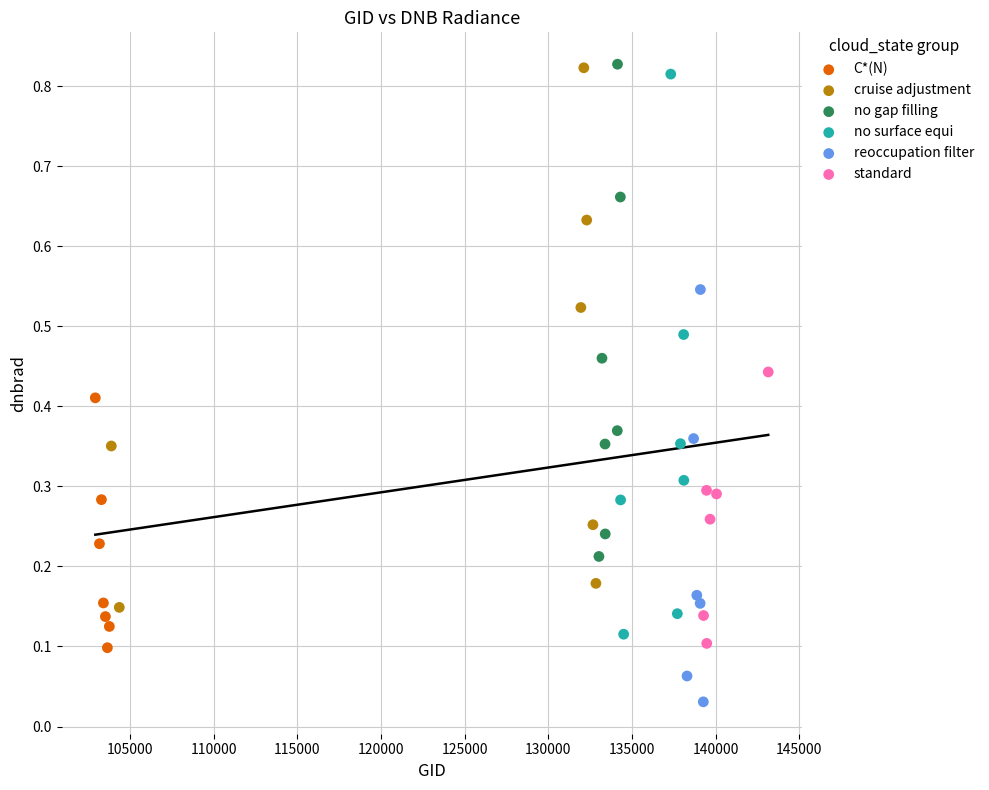

Which series contains the lowest Y value?

reoccupation filter